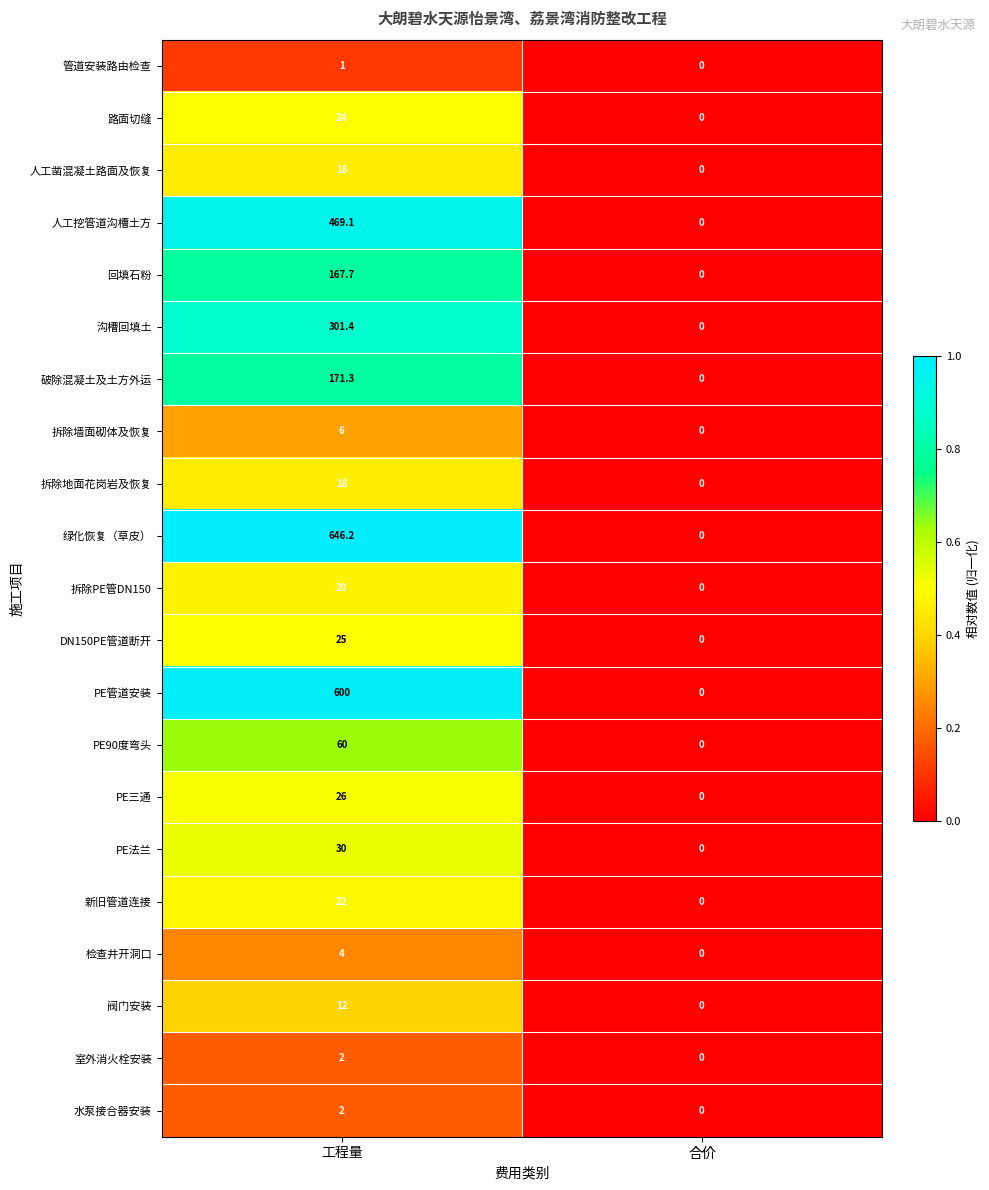

What is the difference between the maximum and minimum values in the 管道安装路由检查 series?

1.0